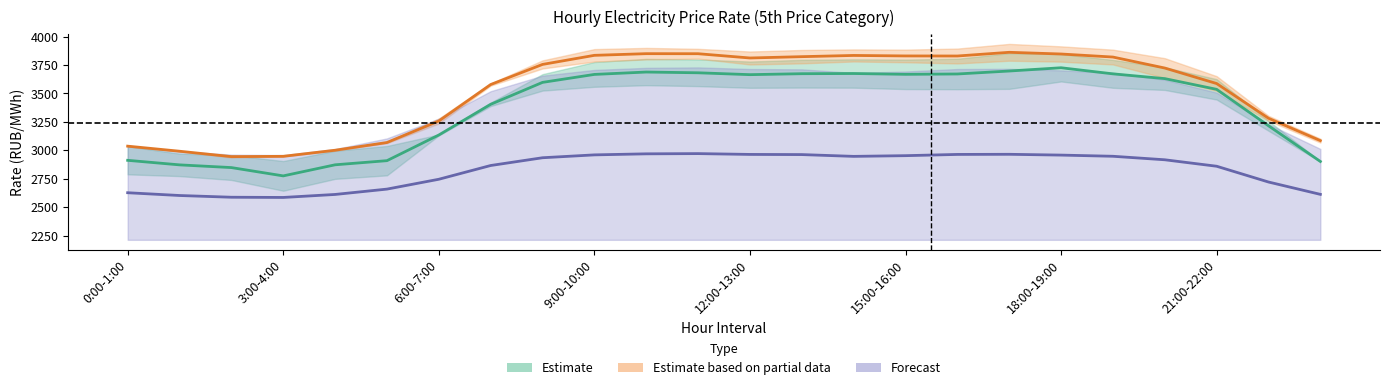

What is the sum of all Estimate values?

81083.2